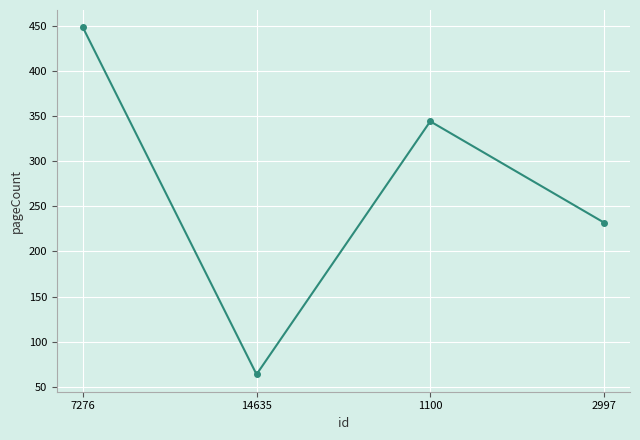

How many data points are less than 344?

2